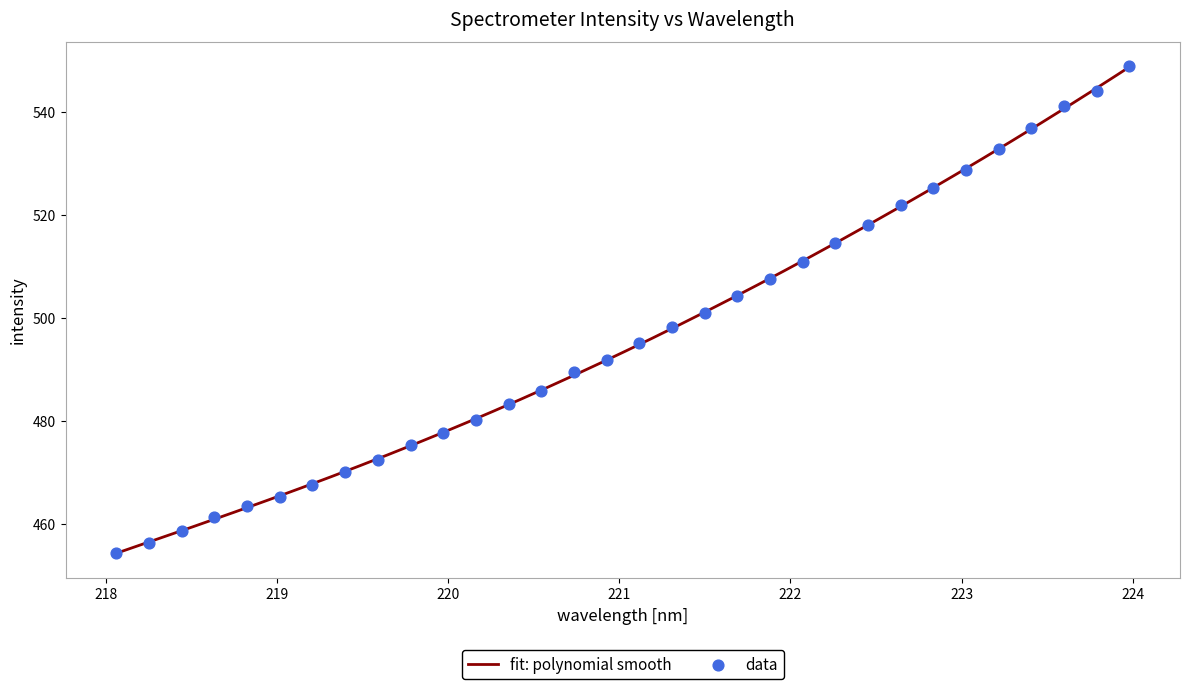

What is the lowest value of the fit: polynomial smooth series?

454.3